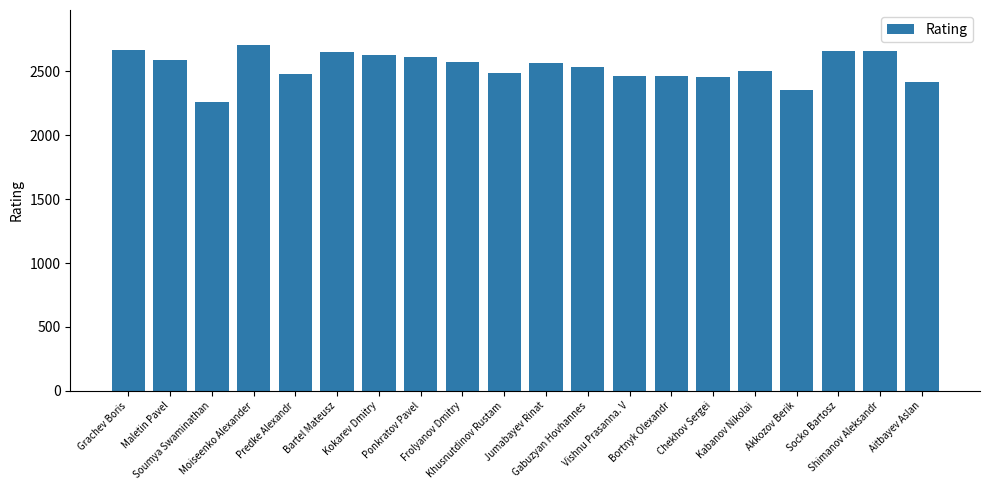

What is the value of the 19th bar from the left?

2658